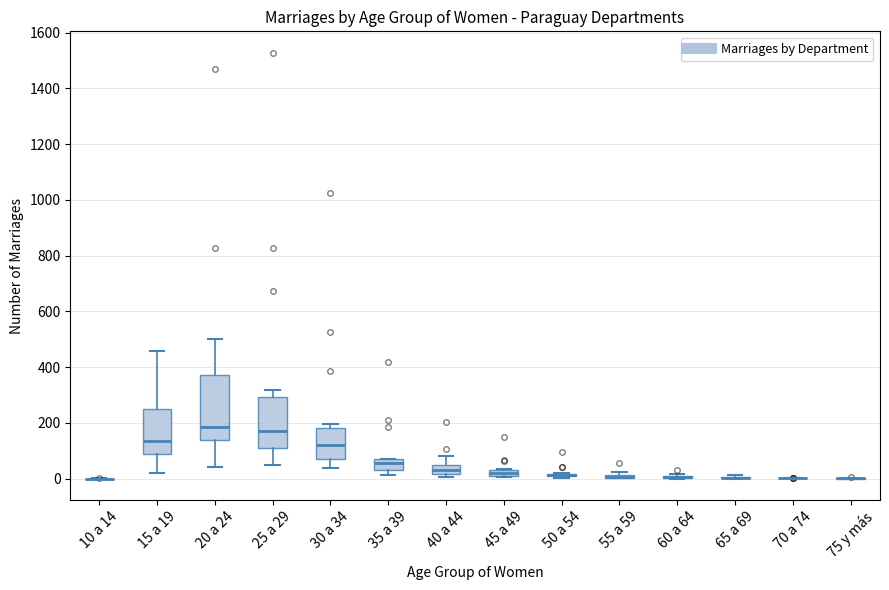

Where is the upper edge of the box for 25 a 29 on the y-axis? The values are not printed on the chart, so give them approximately, as read against the axis.

300